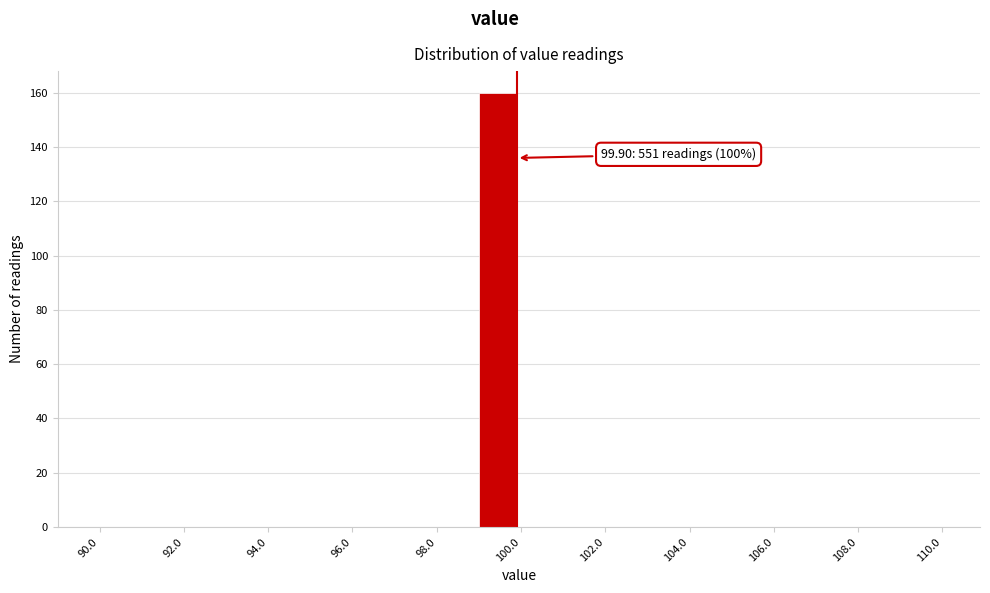

Which range on the x-axis has the tallest bar?

99 to 100